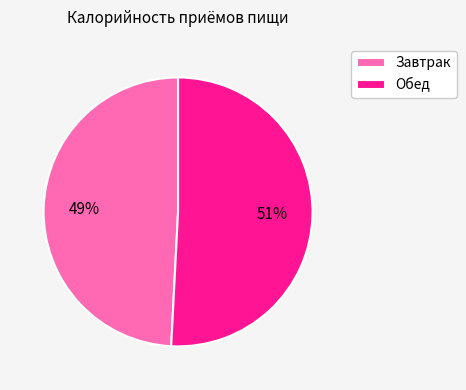

Which category has the biggest portion of the pie?

Обед